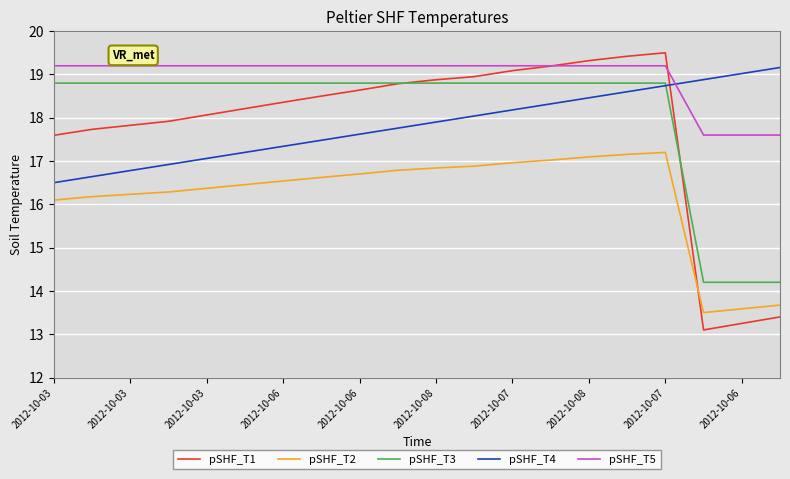

What is the maximum value for pSHF_T1?

19.5